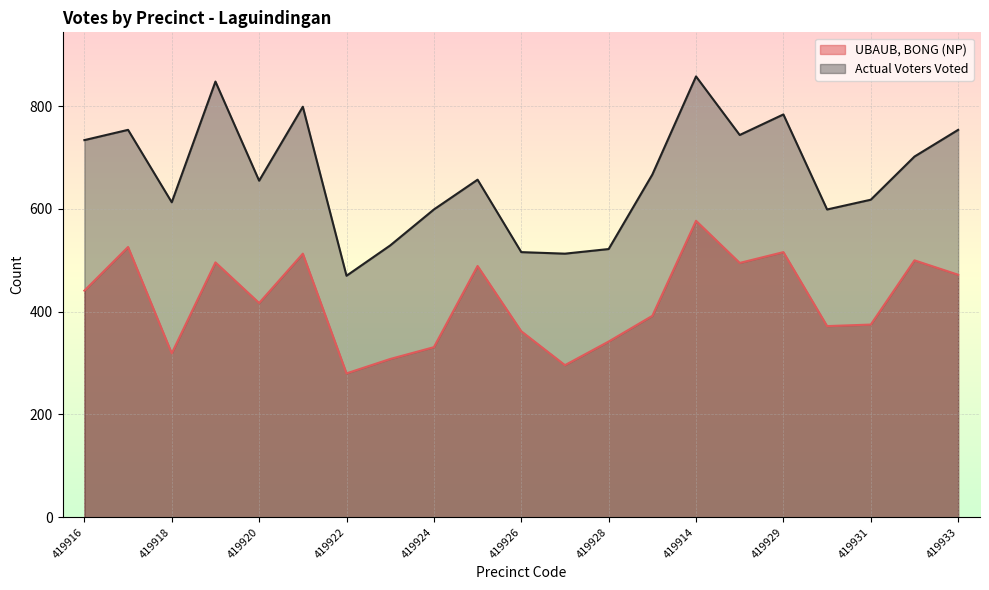

Is the value of Actual Voters Voted at 419926 greater than the value of UBAUB, BONG (NP) at 419928?

Yes